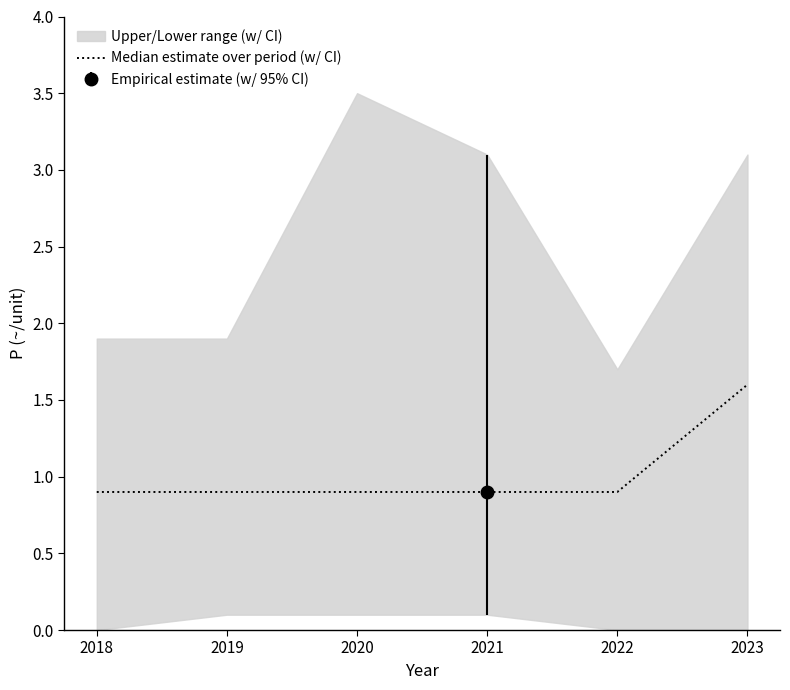

At which category does the chart reach its peak across all series?

2023